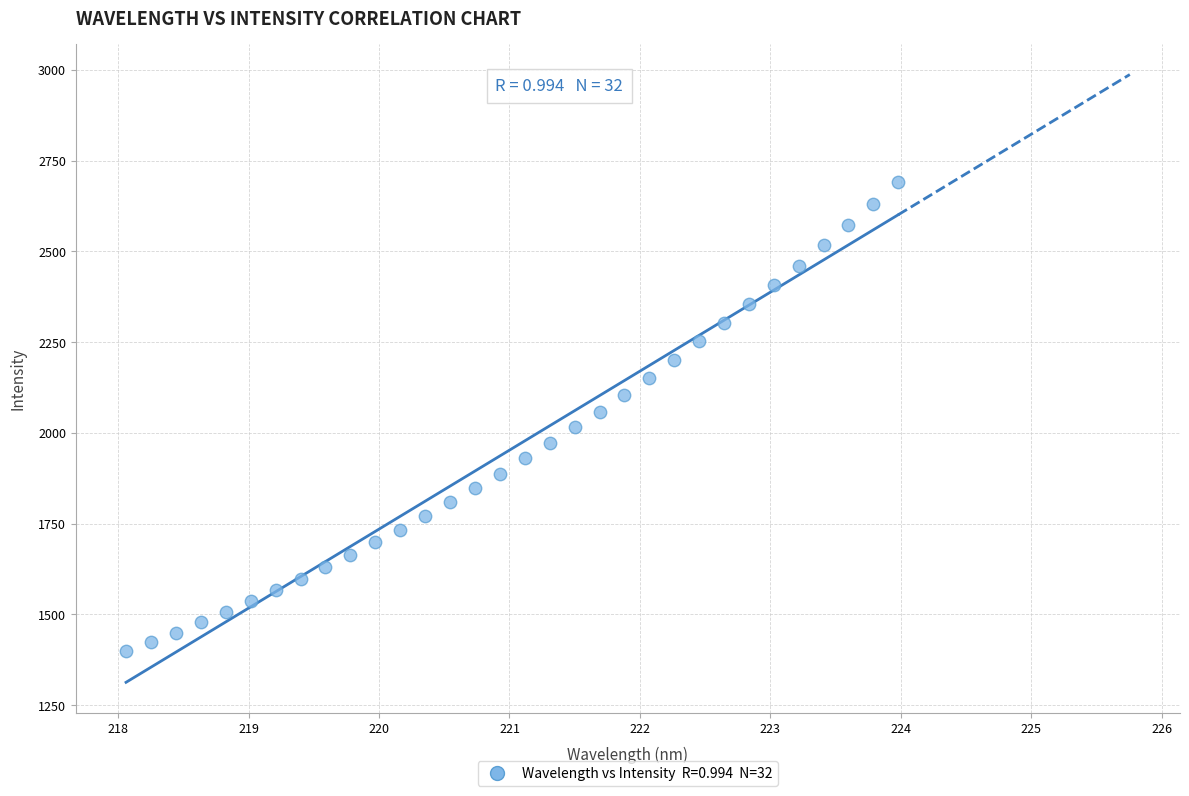

What is the range of Y values (max minus min)?

1292.8